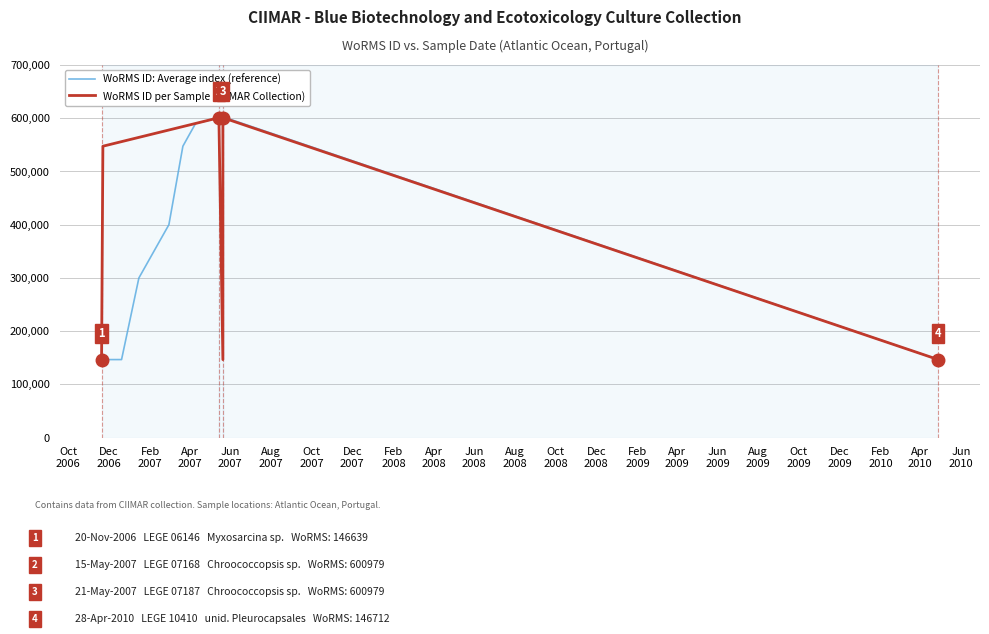

What is the difference between the maximum and minimum values?

454352